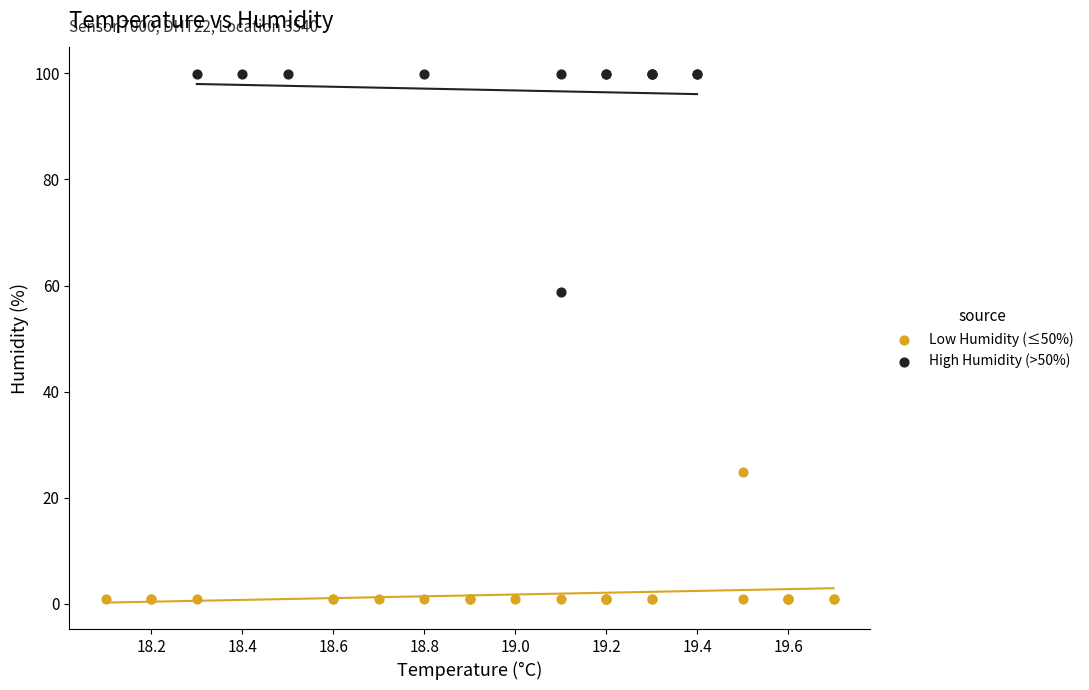

Which series reaches the maximum Y coordinate?

High Humidity (>50%)